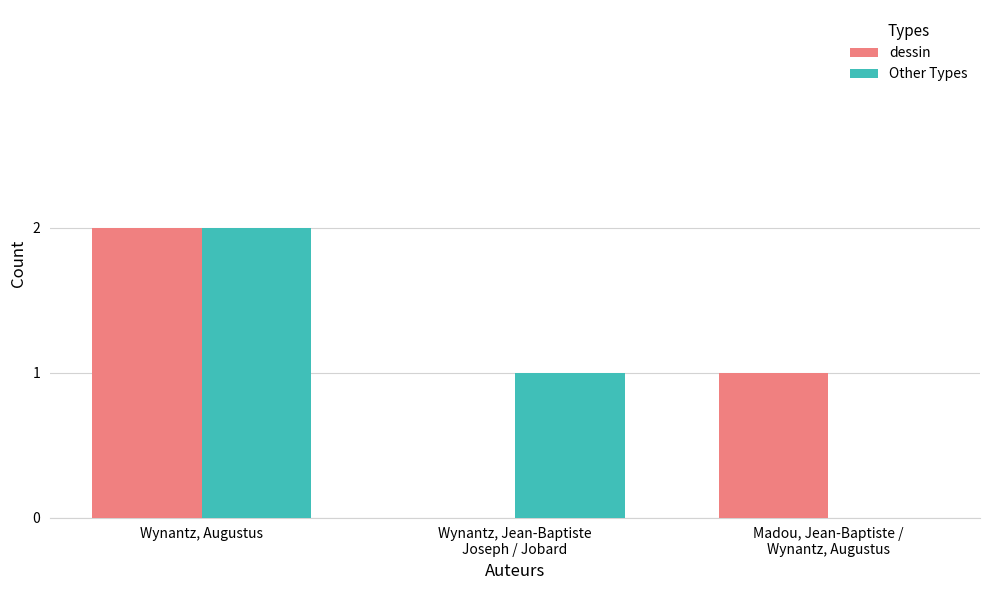

What is the sum of all dessin values?

3